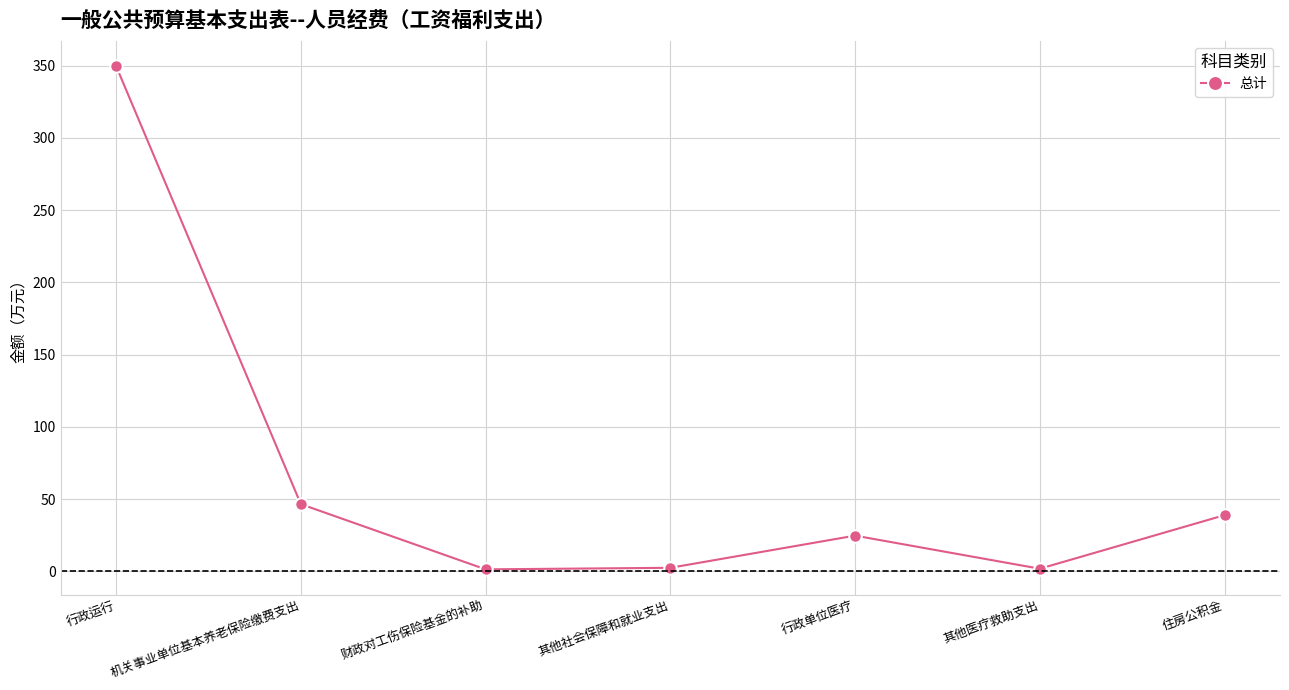

What is the ratio of the value at 住房公积金 to the value at 其他医疗救助支出?

21.4